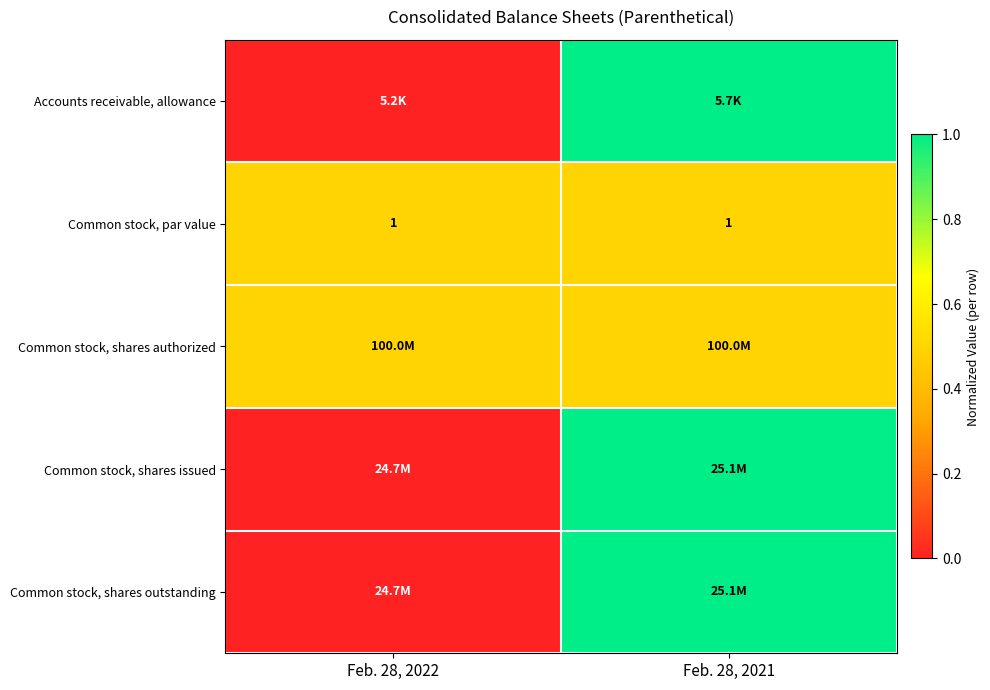

Which category has the lowest value in the Common stock, shares outstanding series?

Feb. 28, 2022